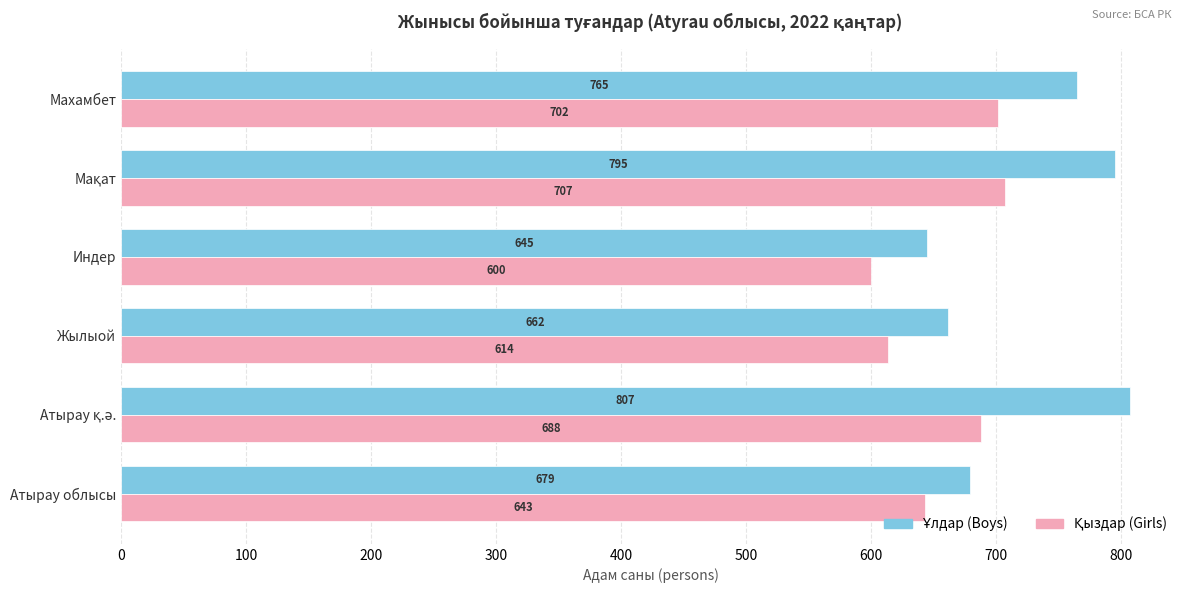

How many distinct data groups are displayed?

2